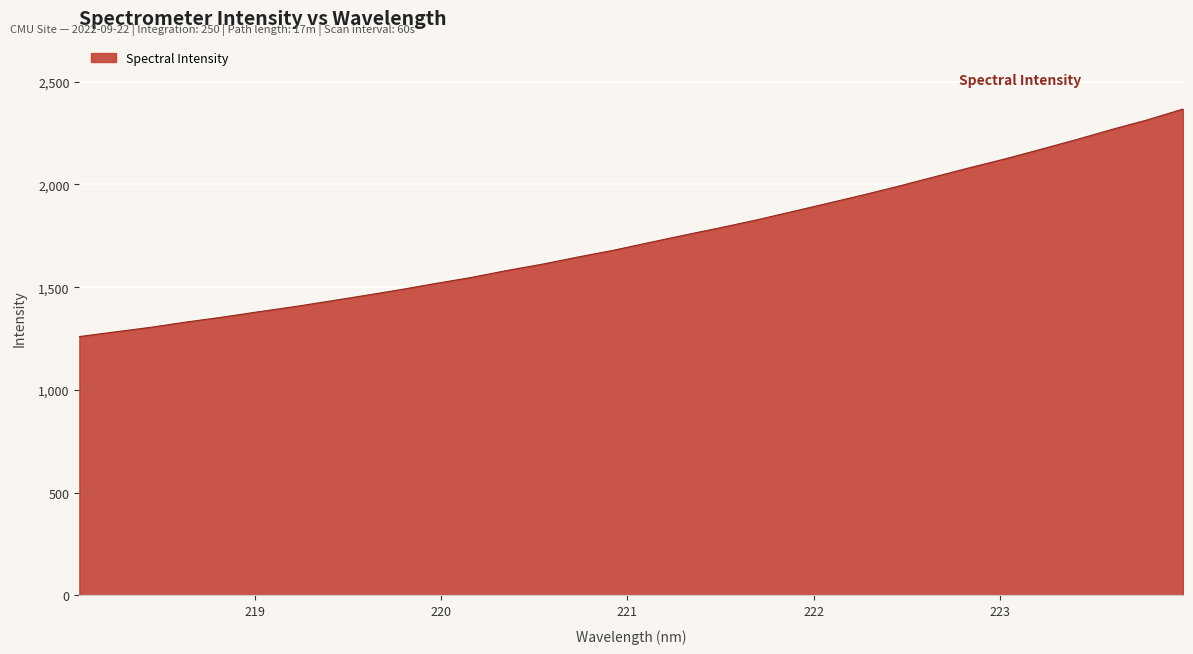

What is the minimum value shown in the chart?

1259.8